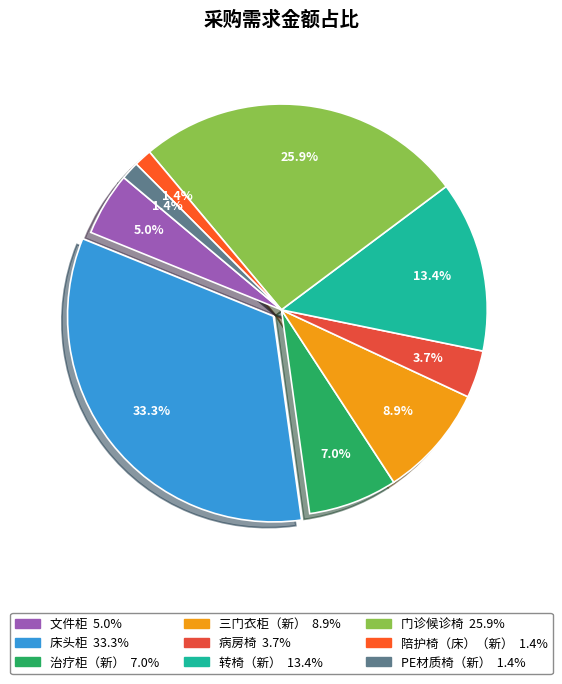

To the nearest percent, what portion does 三门衣柜（新） represent?

9%